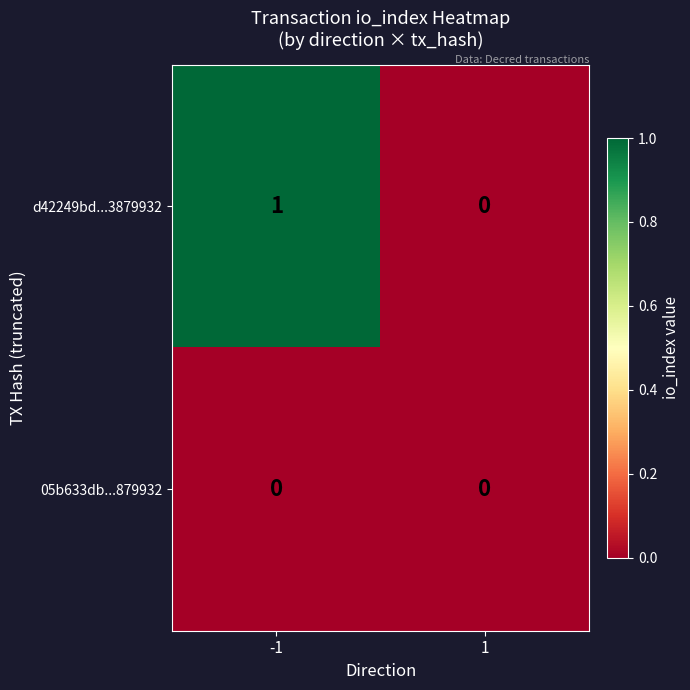

Reading right to left, list all the values displayed in this chart.

d42249bd...3879932: 0	1
05b633db...879932: 0	0